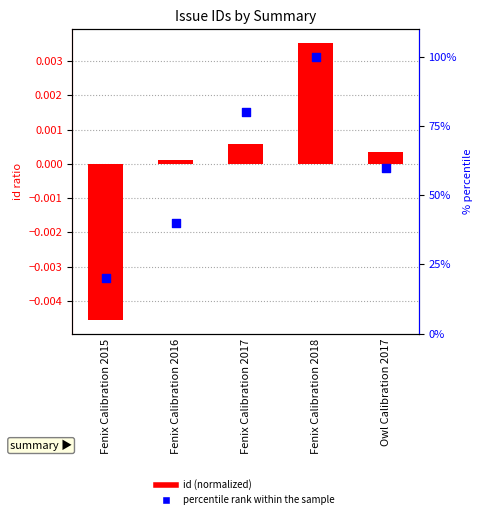

At which category is the sum across all series the highest?

Fenix Calibration 2018